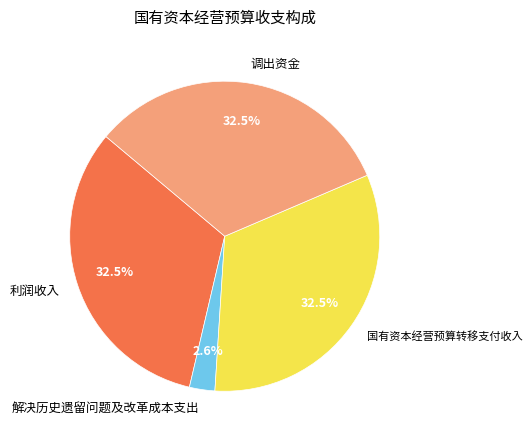

What percentage is NOT represented by 国有资本经营预算转移支付收入?

67.5%